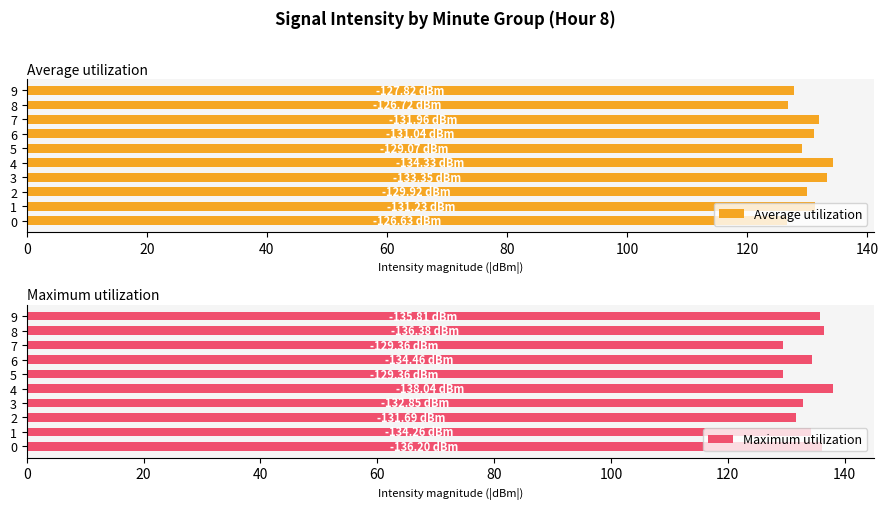

List the series in order of their overall mean, lowest first.

Average utilization, Maximum utilization